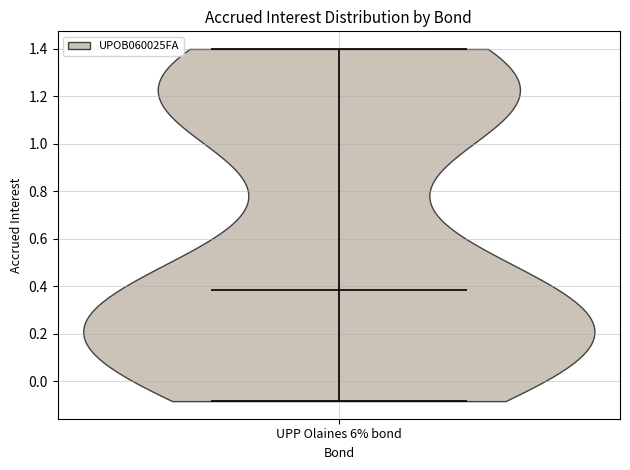

Where does the median line of the violin for UPP Olaines 6% bond sit on the y-axis? The values are not printed on the chart, so give them approximately, as read against the axis.

0.38